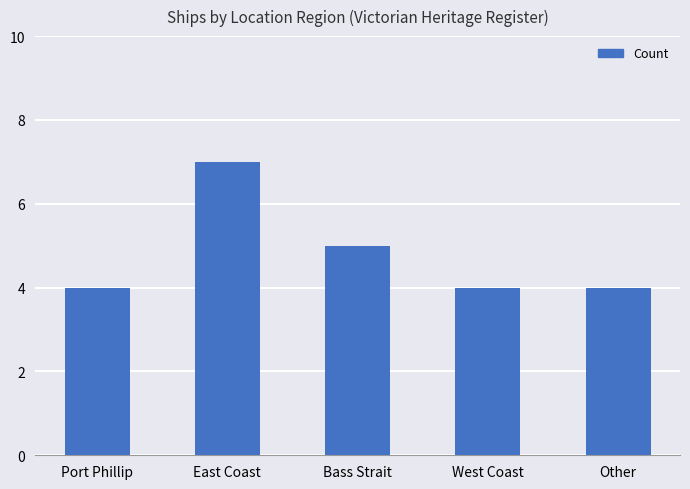

What is the greatest value displayed?

7